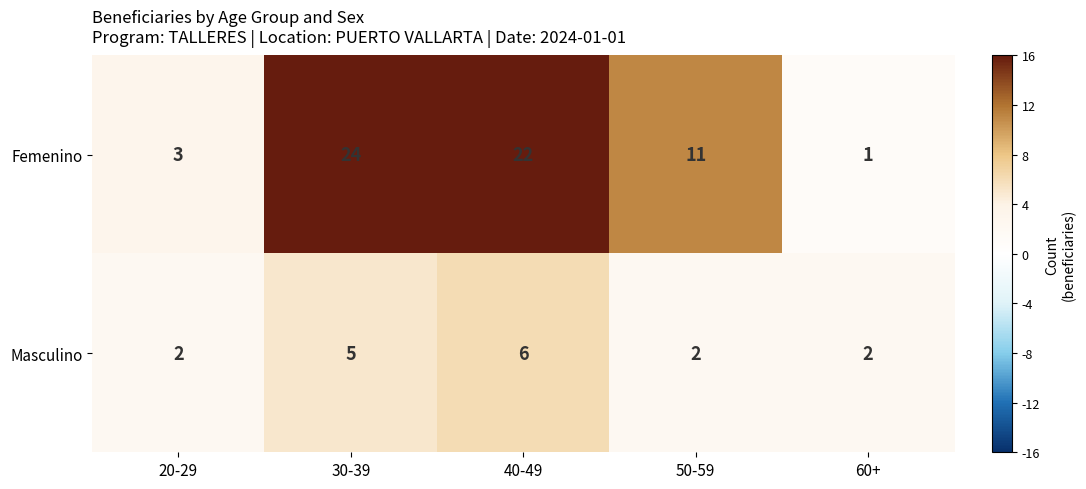

What is the difference between the second highest and second lowest values in the Masculino series?

3